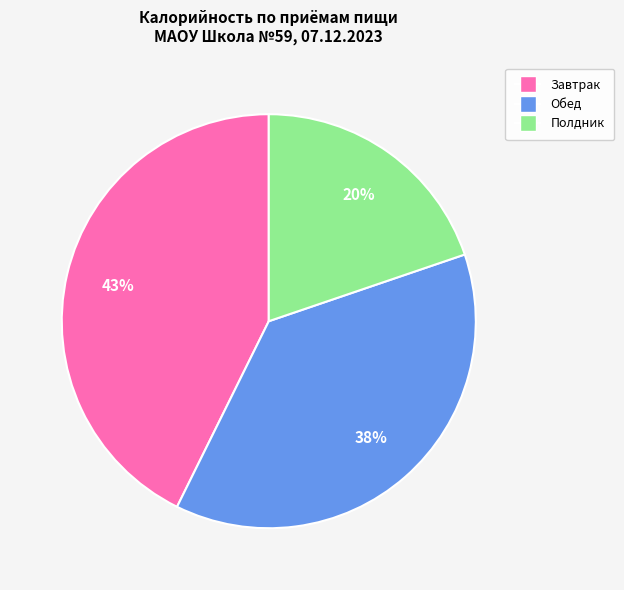

To the nearest percent, what is the average slice percentage?

33%